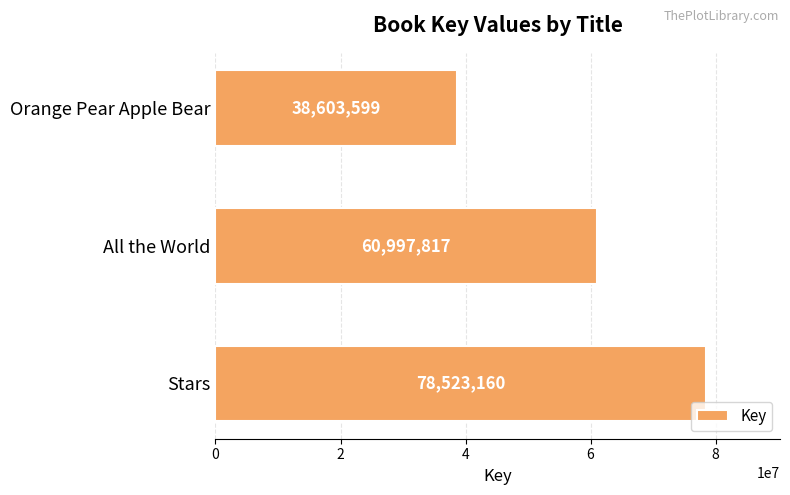

Rank the categories by value from highest to lowest.

Stars, All the World, Orange Pear Apple Bear